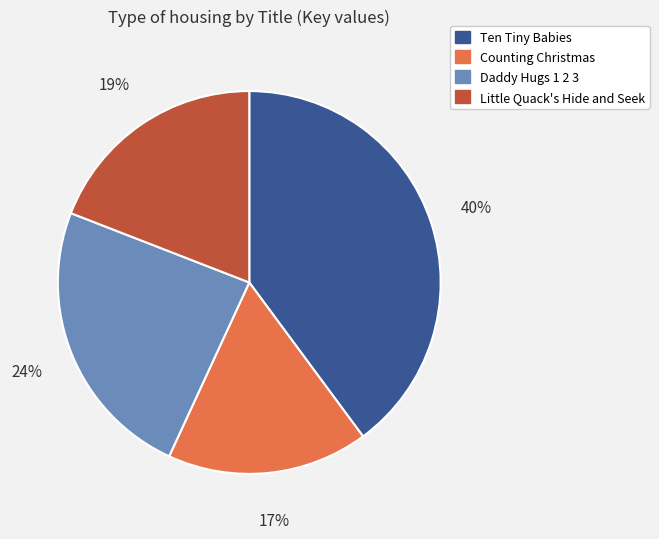

What is the smallest slice in the pie chart?

Counting Christmas